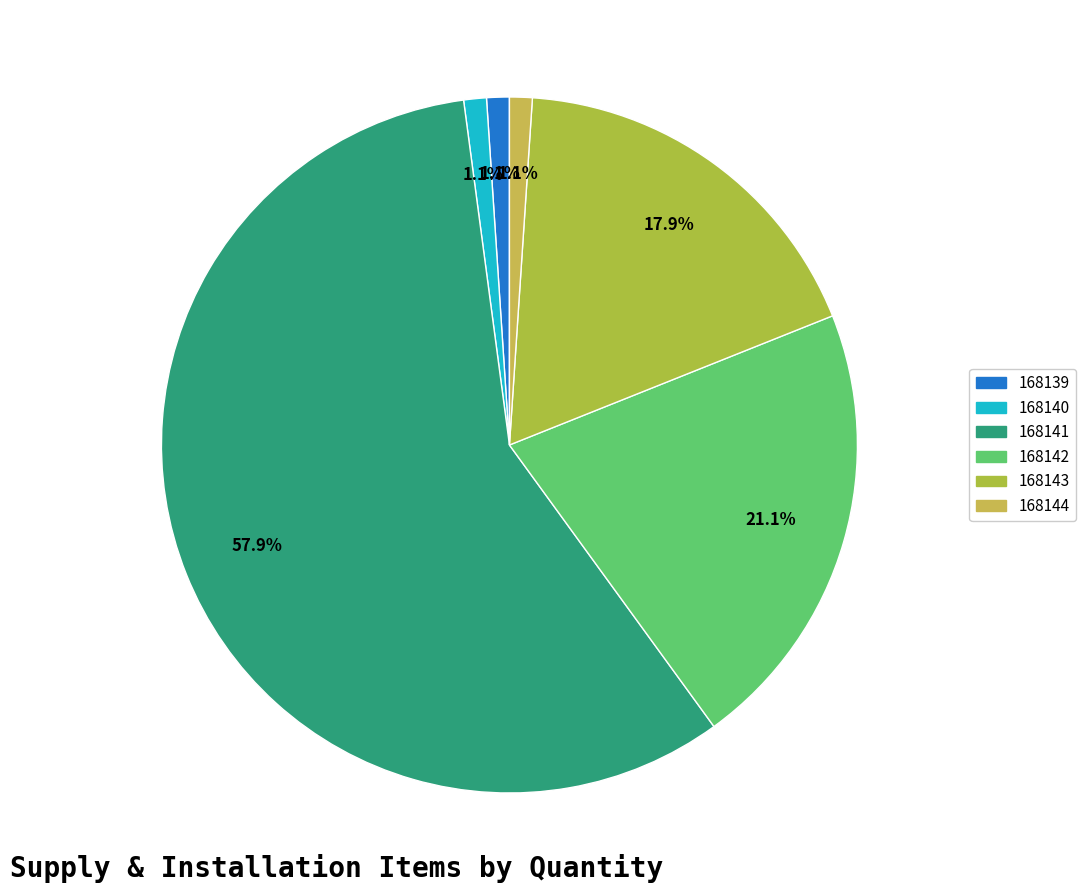

How many slices are in this pie chart?

6